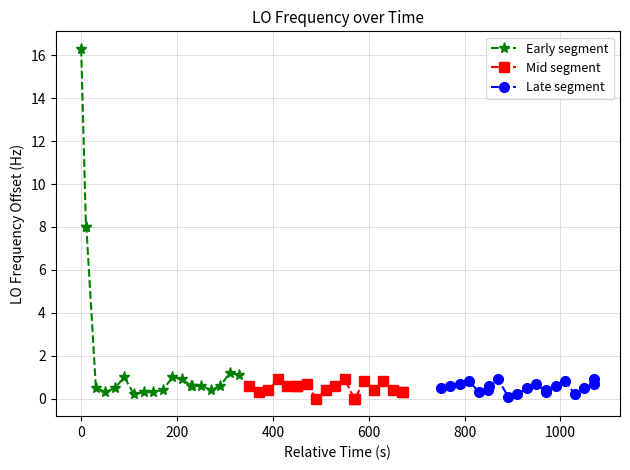

What is the highest value of the Early segment series?

16.3